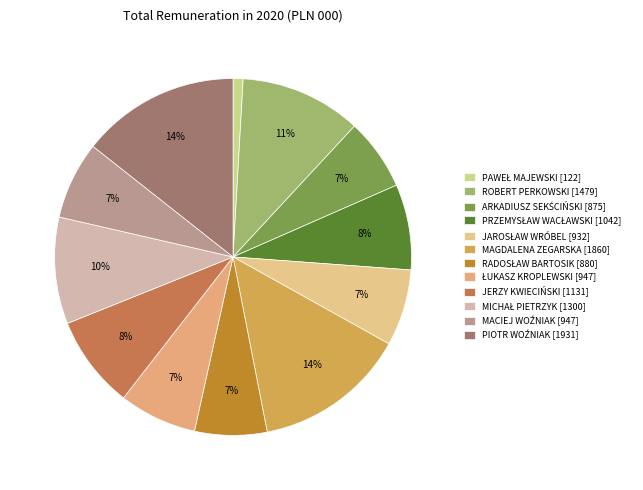

What is the change in value from JAROSŁAW WRÓBEL to JERZY KWIECIŃSKI?

+199